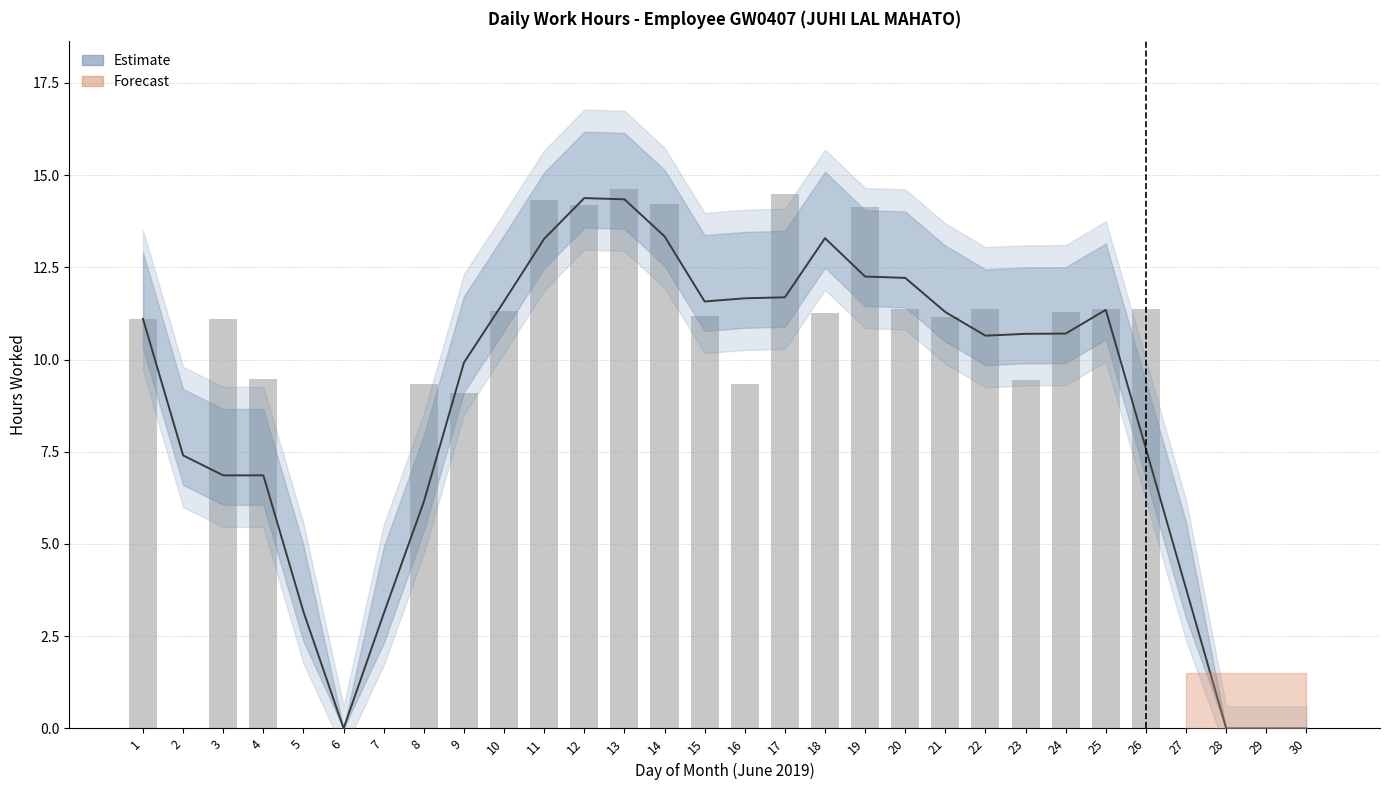

How many values are below 11?

13